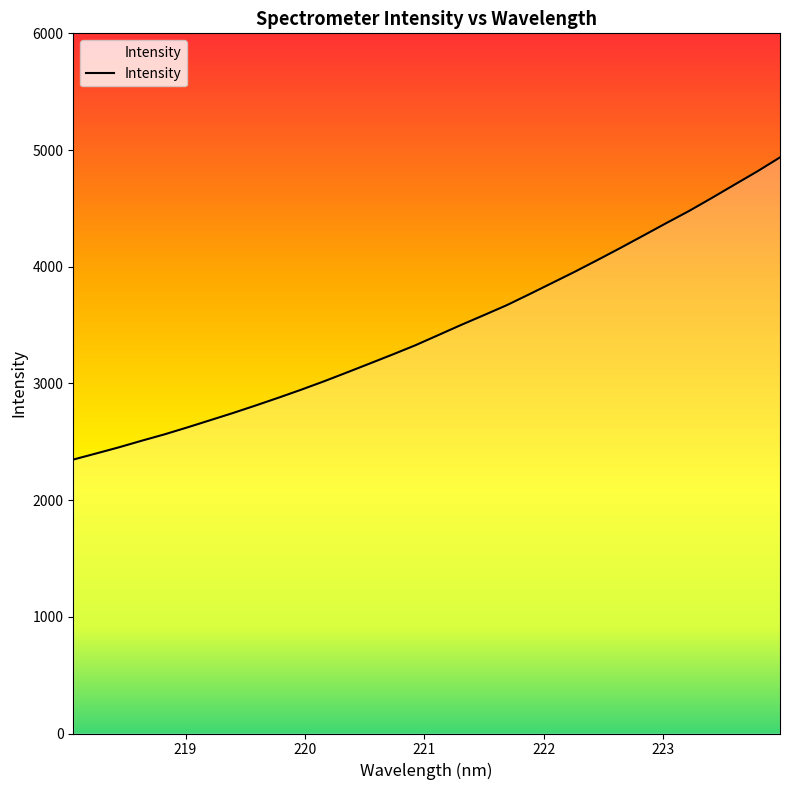

What is the average value?

3467.4